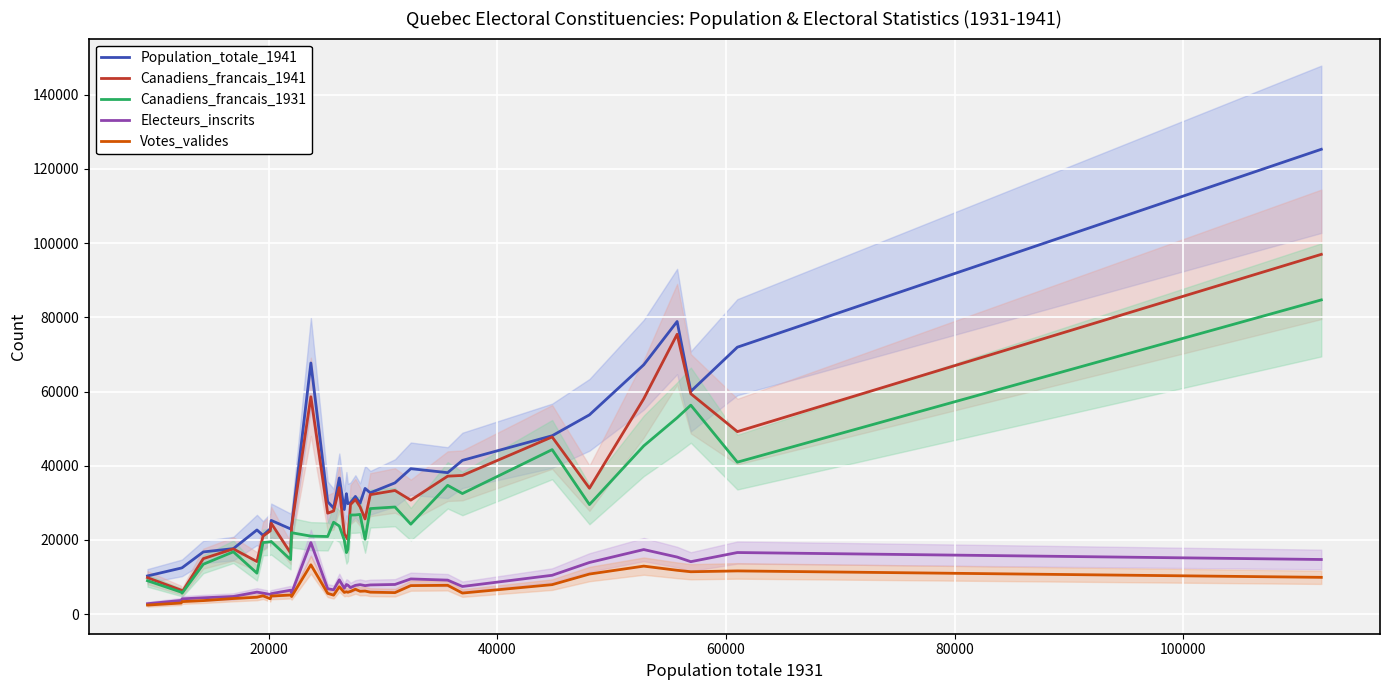

True or false: Population_totale_1941 and Electeurs_inscrits intersect in this chart.

False